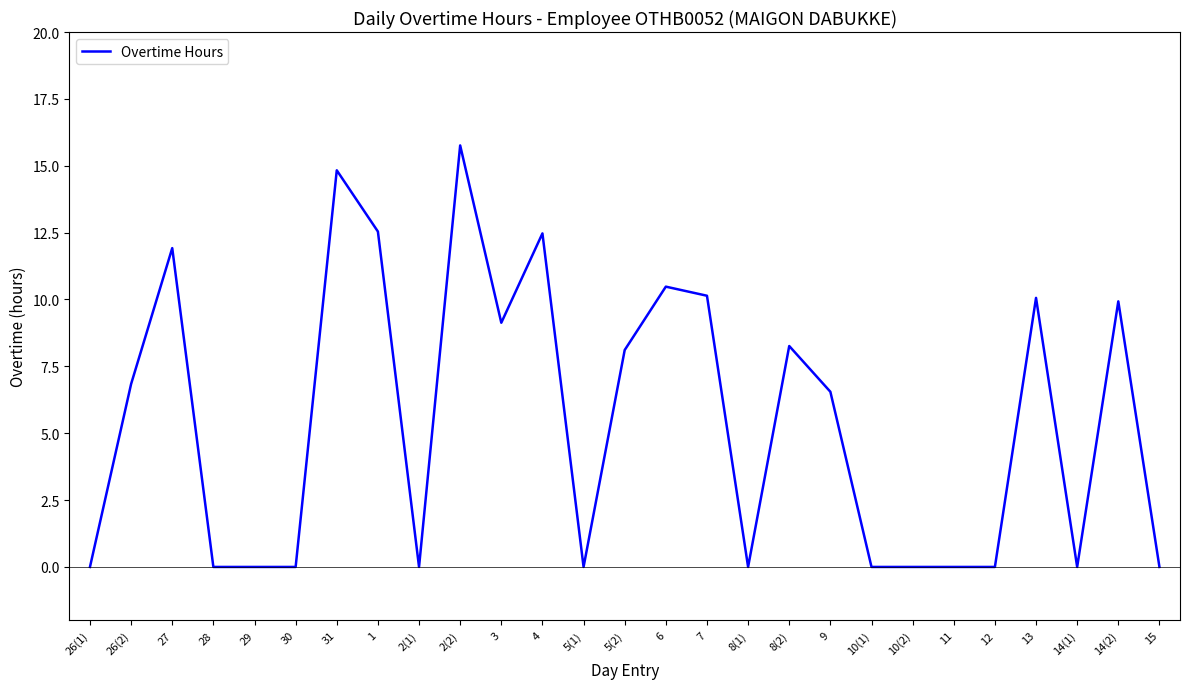

What is the sum of the values at 2(1) and 5(2)?

8.1